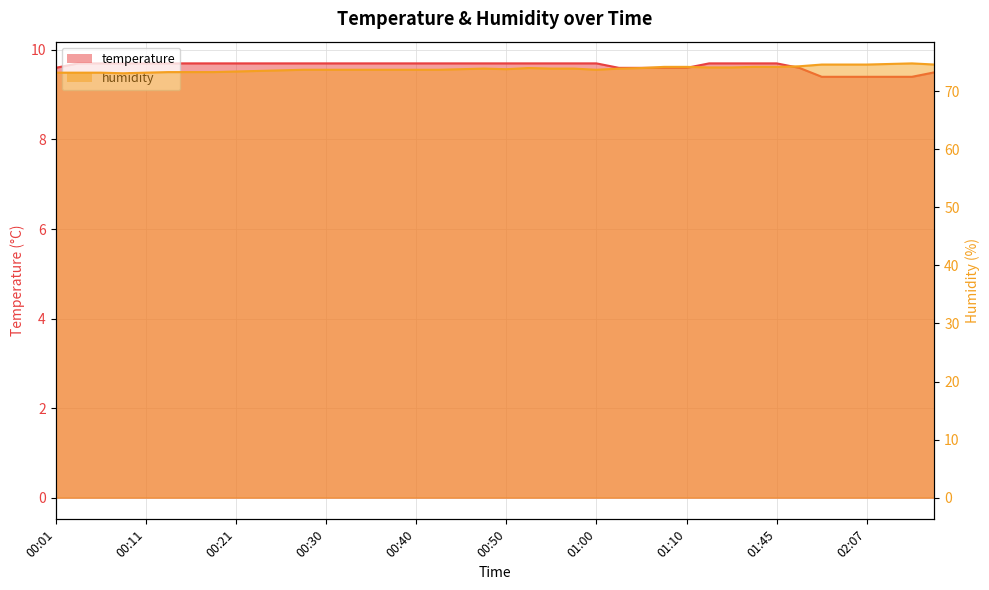

True or false: humidity and temperature cross at least once.

False